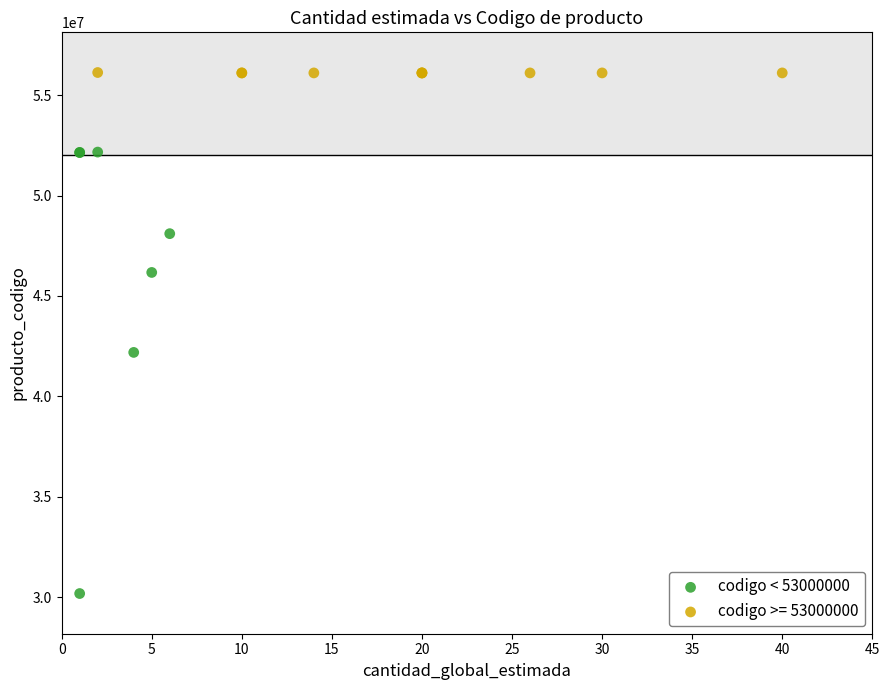

Which series has the widest spread of Y values?

codigo < 53000000